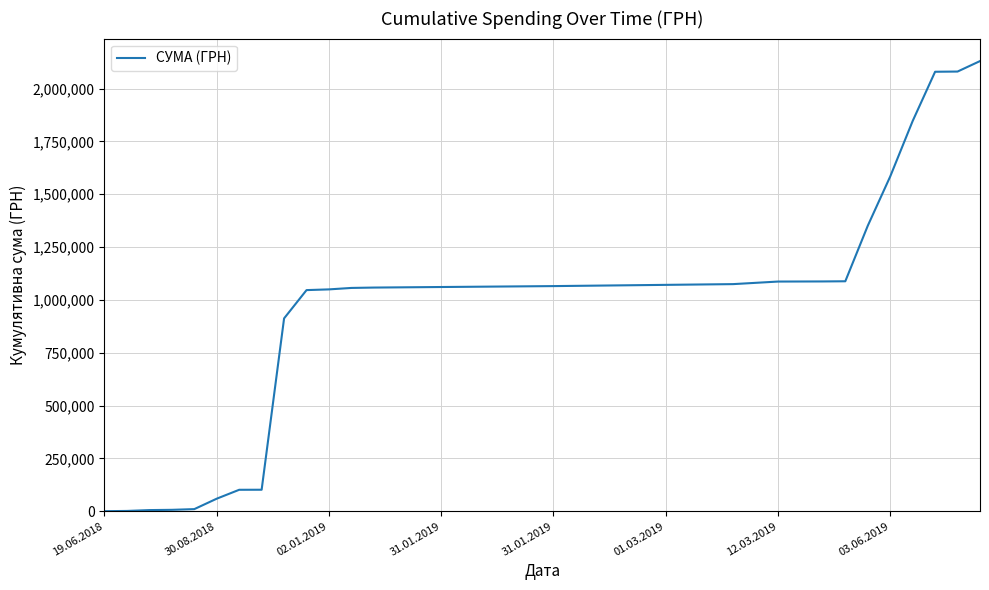

What is the maximum value shown in the chart?

2129847.8